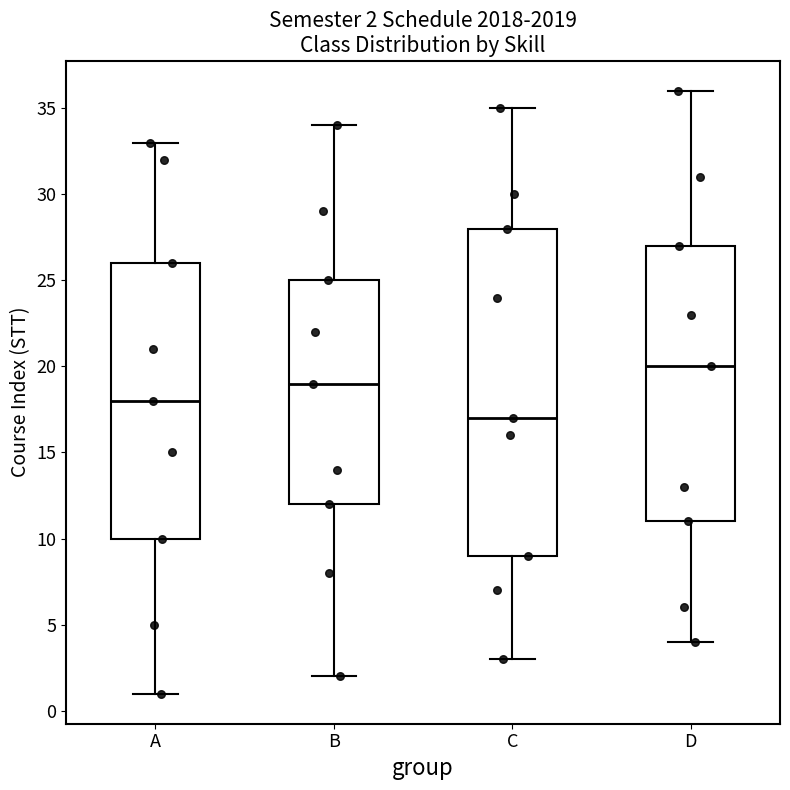

Which box is the tallest, from its lower edge to its upper edge?

C